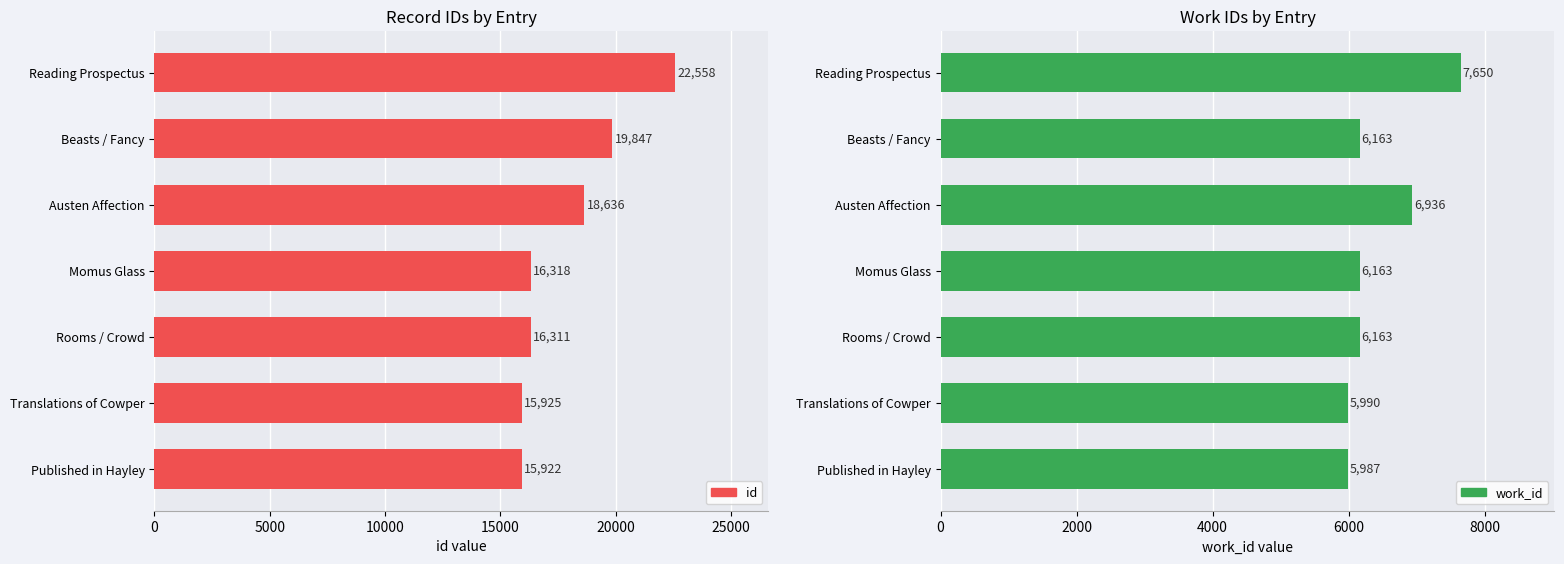

Which series has the largest total across all categories?

id